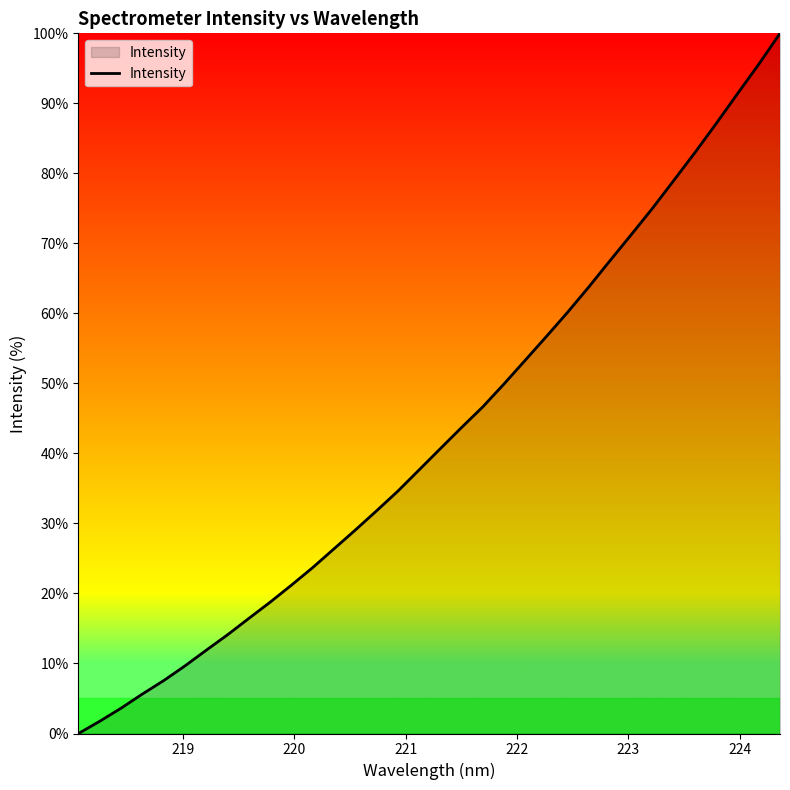

What is the difference between the second highest and second lowest values?

93.8